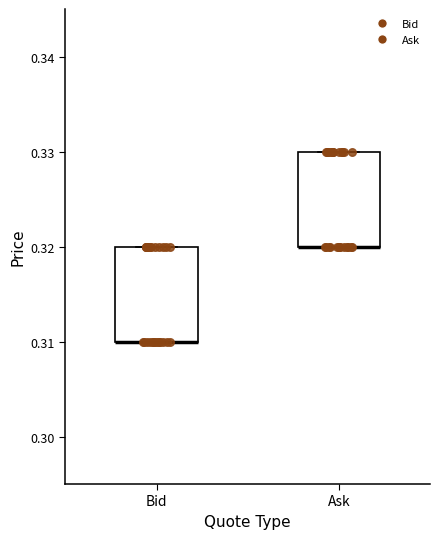

Reading left to right, transcribe this box plot: for each box, give where its median line is, the range the box spans, and where its two whiskers end, as read against the y-axis. The values are not printed on the chart, so give them approximately, as read against the axis.

Bid: median 0.31 (drawn on the box's lower edge), box 0.31 to 0.32, whiskers 0.31 to 0.32
Ask: median 0.32 (drawn on the box's lower edge), box 0.32 to 0.33, whiskers 0.32 to 0.33